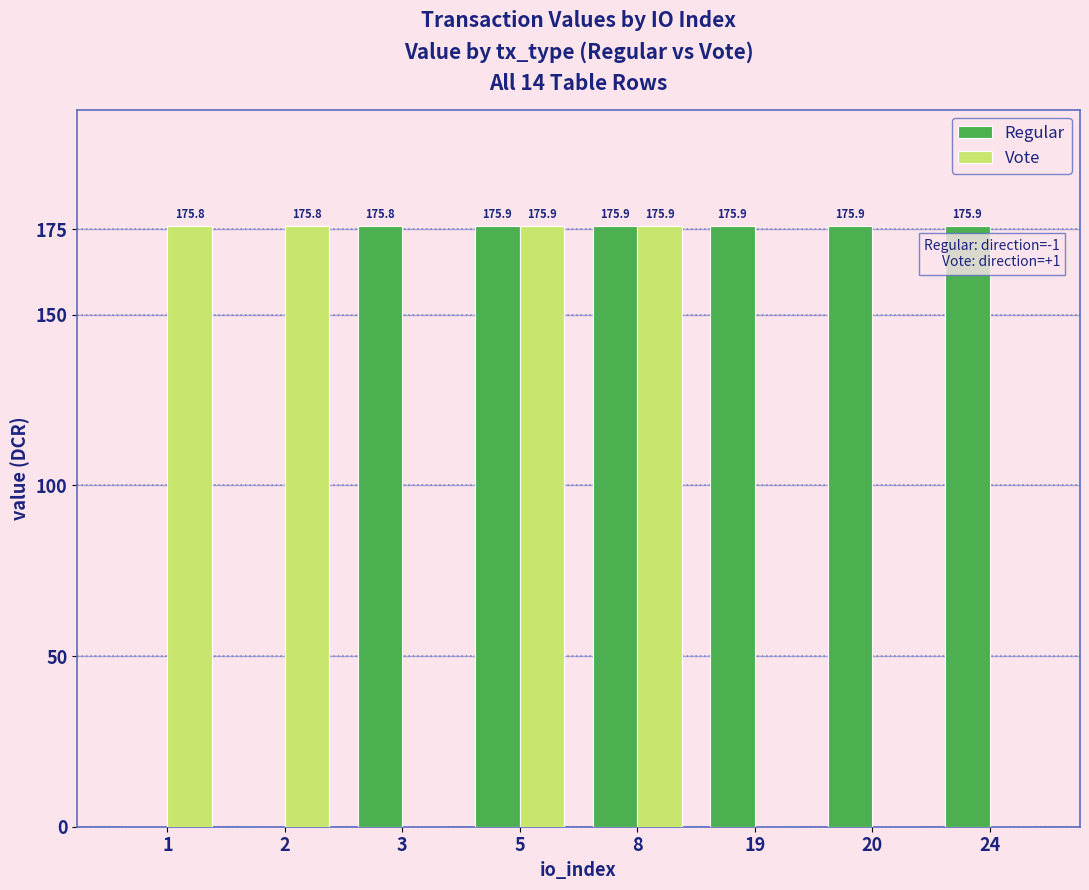

Are the bars grouped side by side (vs. stacked)?

Yes